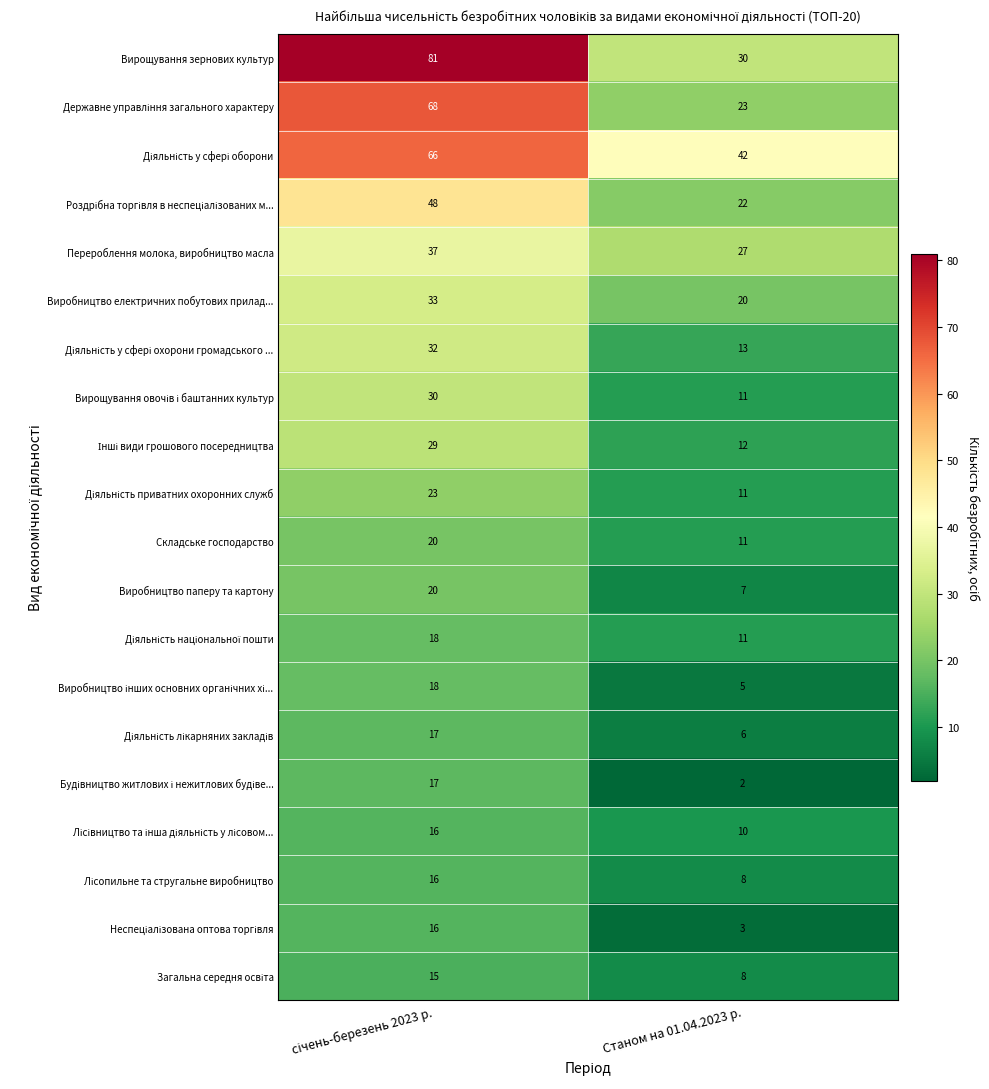

True or false: Виробництво електричних побутових прилад... has a value of 9 at Станом на 01.04.2023 р..

False